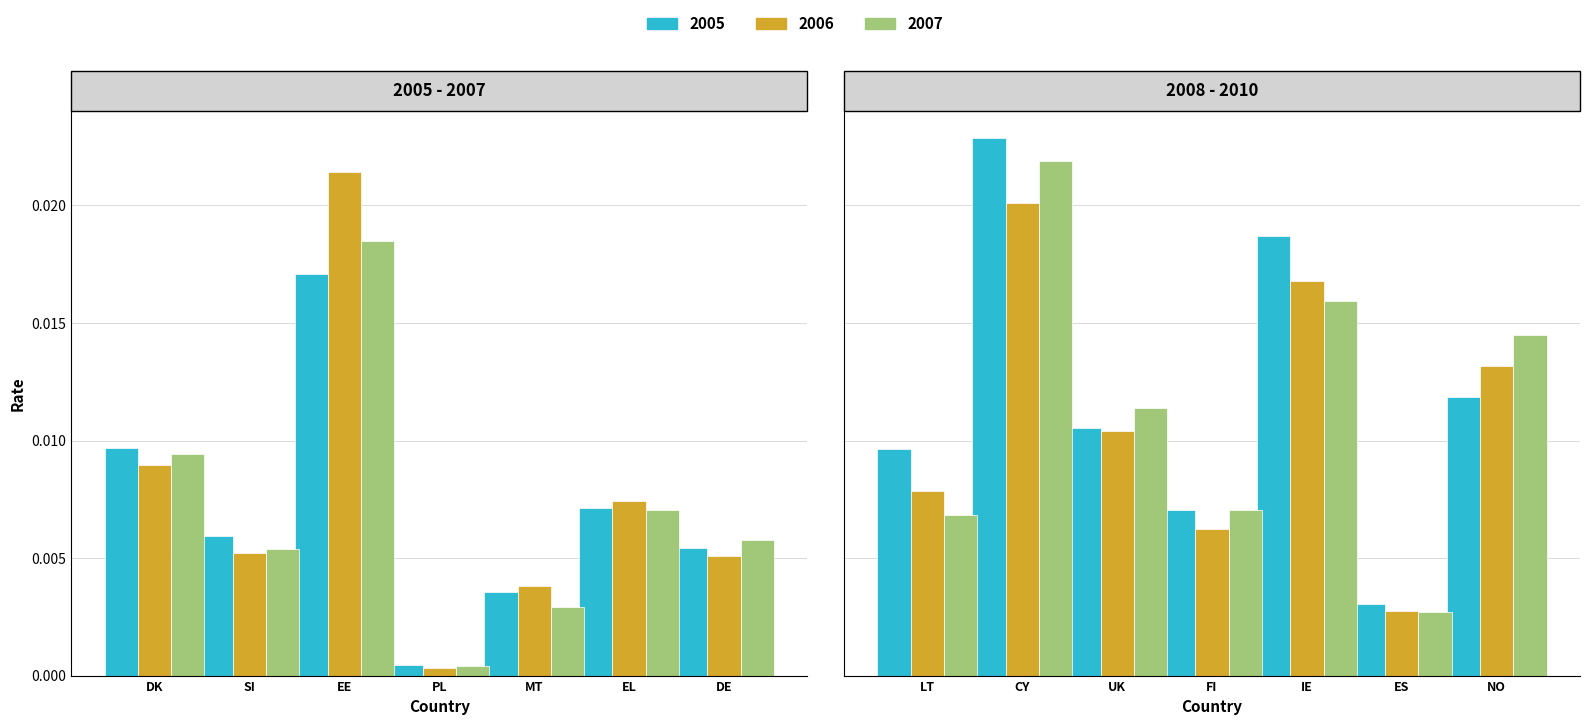

Reading left to right, what are all the values shown in this chart?

2005: 0.0	0.0	0.0	0.0	0.0	0.0	0.0	0.0	0.0	0.0	0.0	0.0	0.0	0.0
2006: 0.0	0.0	0.0	0.0	0.0	0.0	0.0	0.0	0.0	0.0	0.0	0.0	0.0	0.0
2007: 0.0	0.0	0.0	0.0	0.0	0.0	0.0	0.0	0.0	0.0	0.0	0.0	0.0	0.0
2008: 0.0	0.0	0.0	0.0	0.0	0.0	0.0	0.0	0.0	0.0	0.0	0.0	0.0	0.0
2009: 0.0	0.0	0.0	0.0	0.0	0.0	0.0	0.0	0.0	0.0	0.0	0.0	0.0	0.0
2010: 0.0	0.0	0.0	0.0	0.0	0.0	0.0	0.0	0.0	0.0	0.0	0.0	0.0	0.0